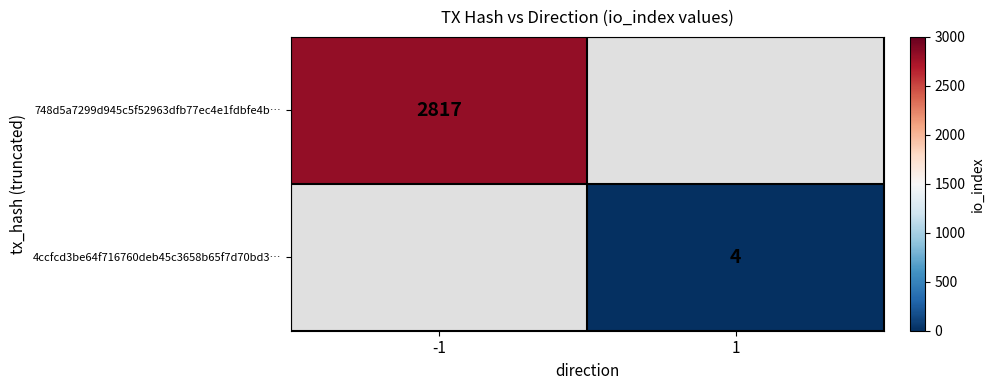

The 748d5a7299d945c5f52963dfb77ec4e1fdbfe4b… series shows 2817 at -1. True or false?

True